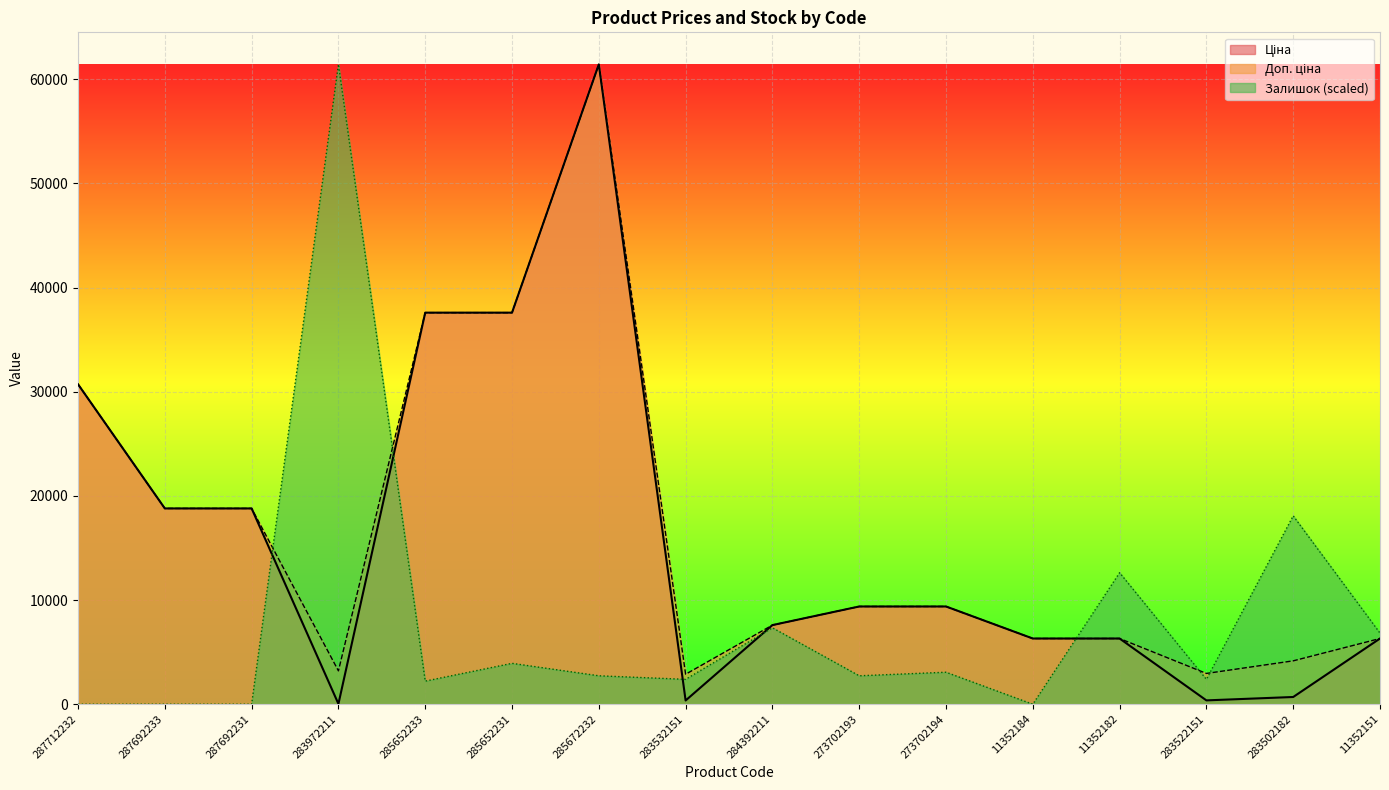

Is it true that Ціна equals 61272.0 at 285652231?

False